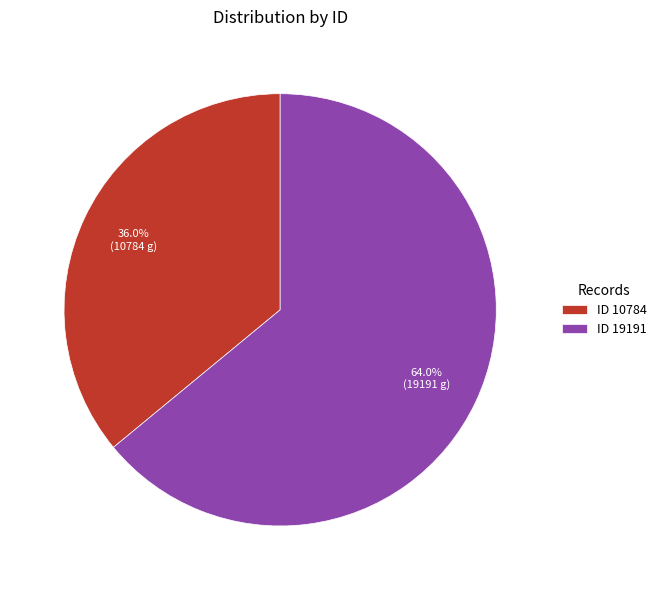

Between ID 10784 and ID 19191, which is larger?

ID 19191